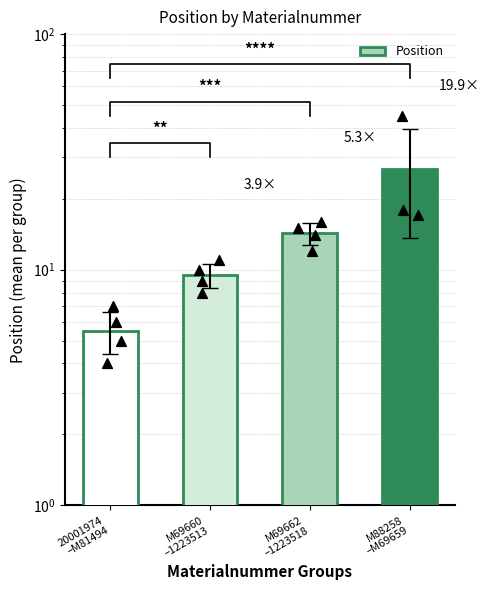

What is the change in value from M69660
–1223513 to M88258
–M69659?

+17.2